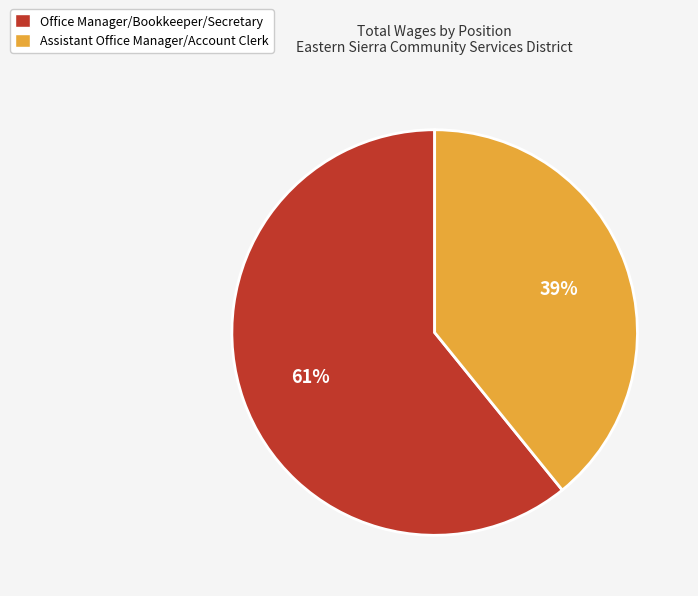

To the nearest percent, what is the combined percentage of Office Manager/Bookkeeper/Secretary and Assistant Office Manager/Account Clerk?

100%